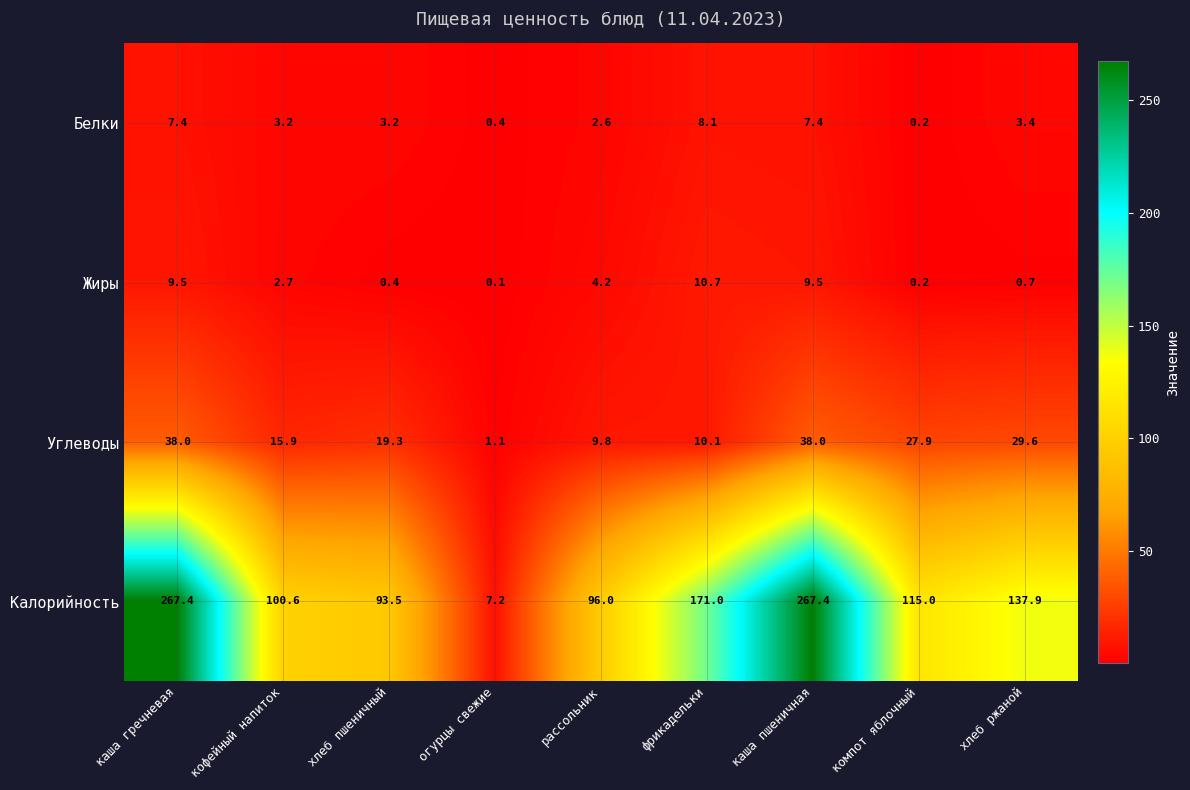

The Углеводы series shows 60.0 at каша пшеничная. True or false?

False